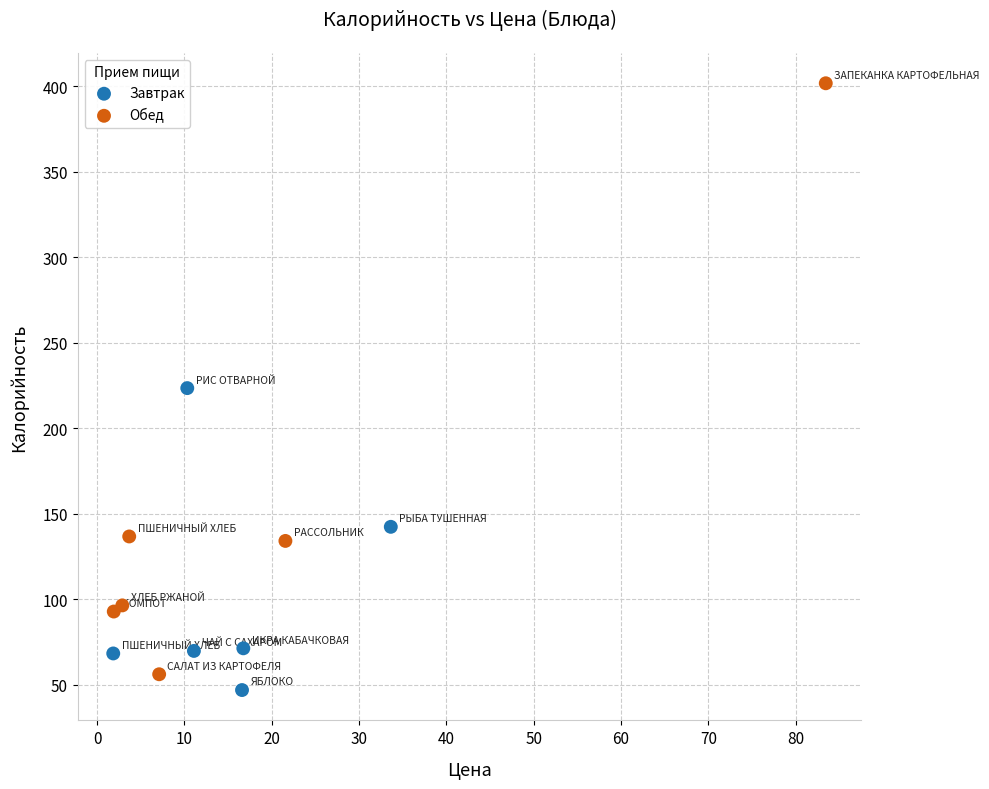

Which series contains the highest Y value?

Обед